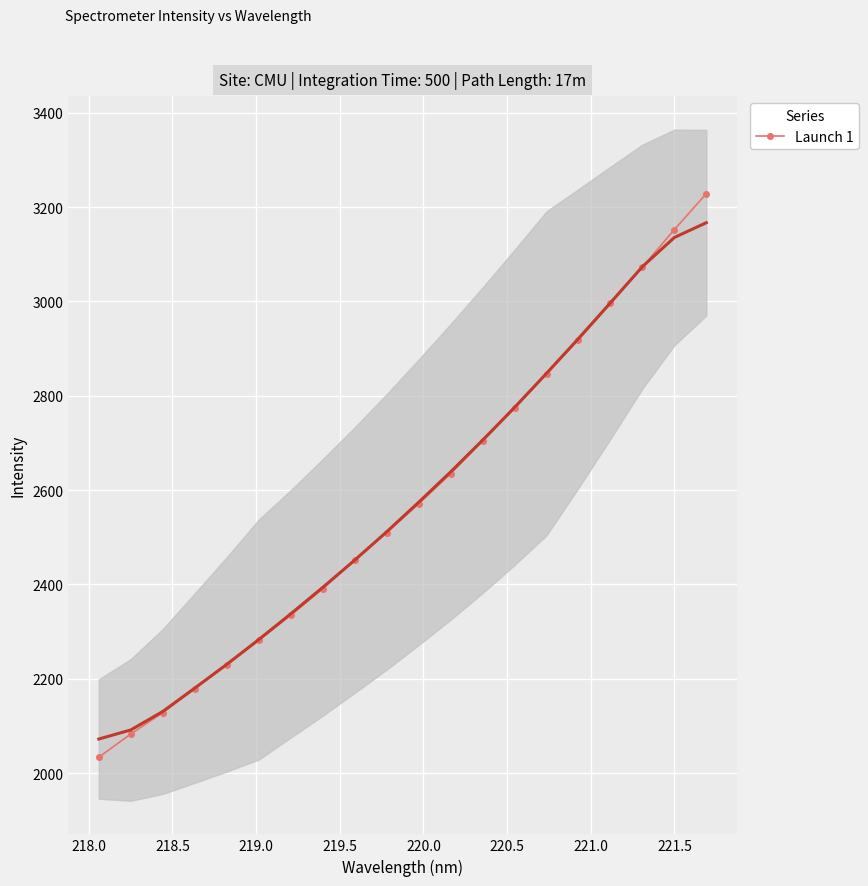

Count the number of data series in this chart.

1